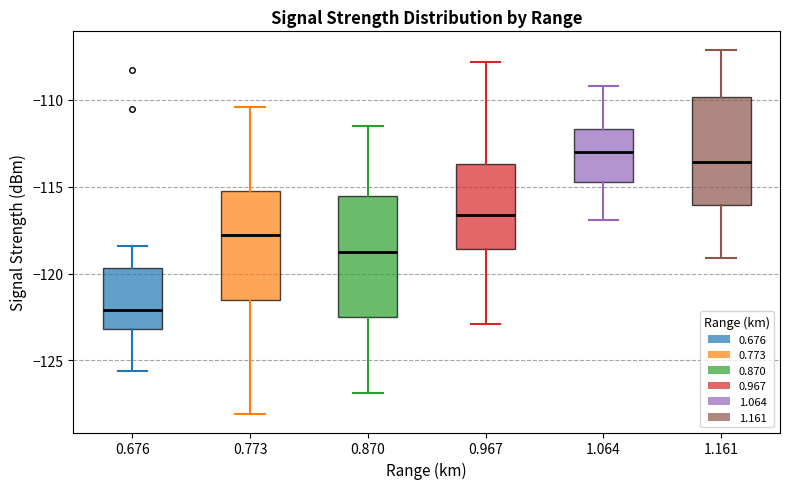

Where does the upper whisker of the box at x = 0.870 end on the y-axis? The values are not printed on the chart, so give them approximately, as read against the axis.

-111.5